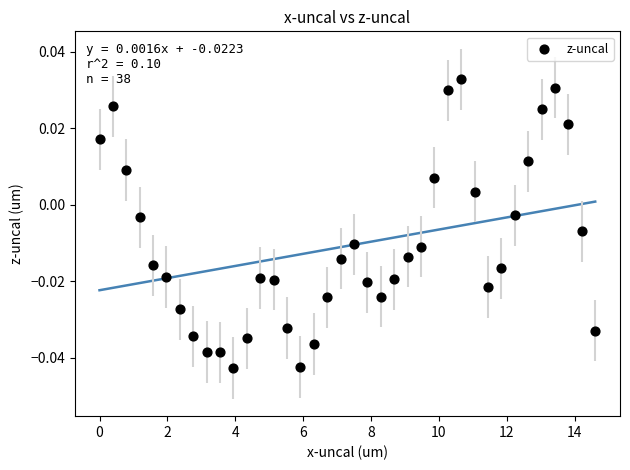

What is the range of X values (max minus min)?

14.6